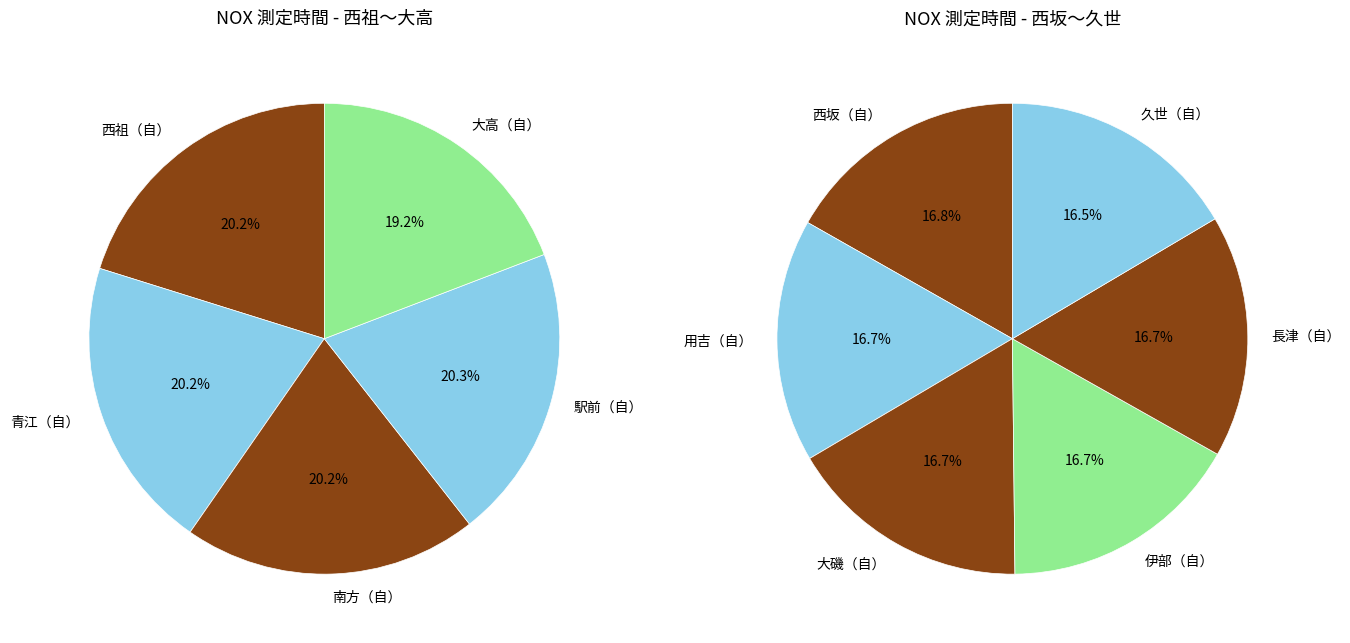

Combined, do 大磯（自） and 用吉（自） account for over 50%?

No